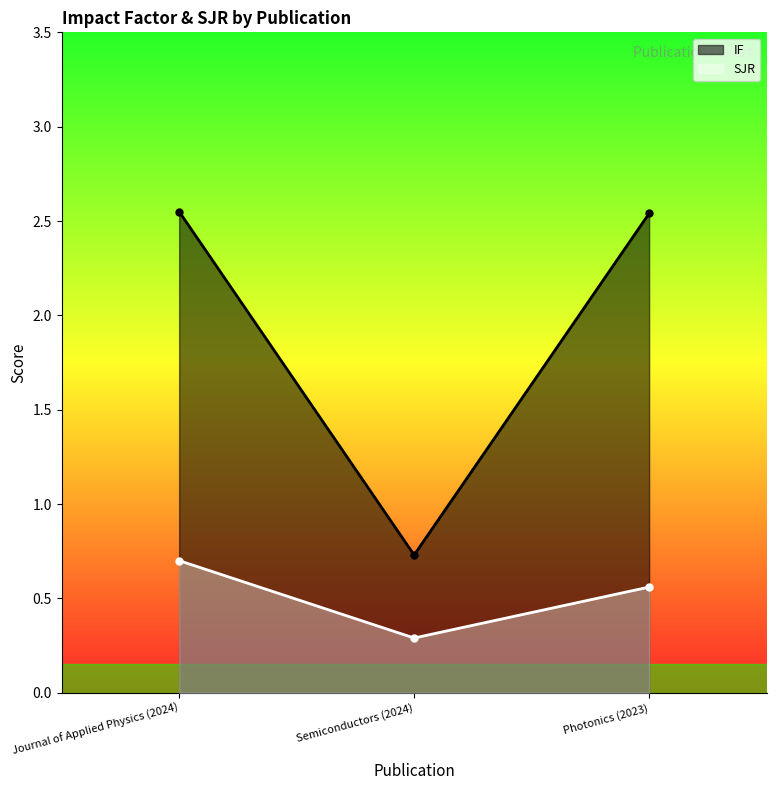

What is the average value of the IF series?

1.9